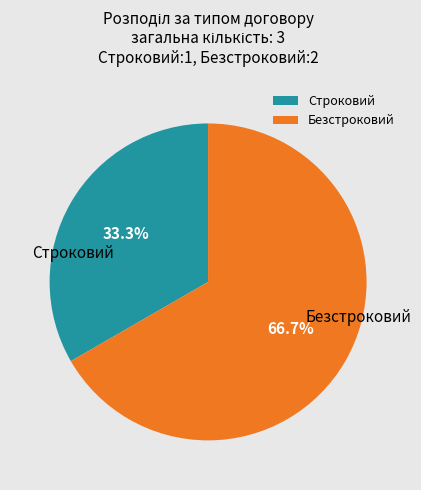

To the nearest percent, what is the average slice percentage?

50%